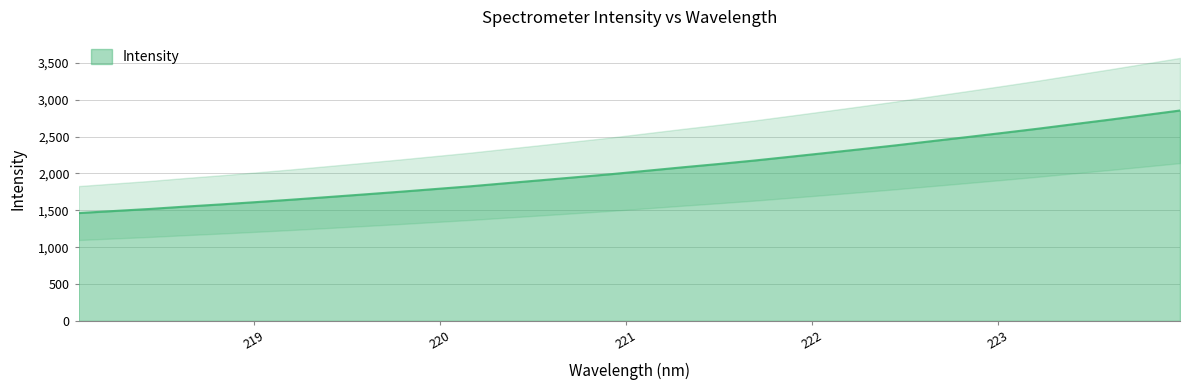

List the labels in order of value, largest first.

223.9802, 223.7895, 223.5987, 223.408, 223.2172, 223.0264, 222.8355, 222.6447, 222.4538, 222.263, 222.0721, 221.8812, 221.6902, 221.4993, 221.3083, 221.1174, 220.9264, 220.7354, 220.5444, 220.3533, 220.1623, 219.9712, 219.7801, 219.589, 219.3979, 219.2067, 219.0156, 218.8244, 218.6332, 218.442, 218.2508, 218.0596